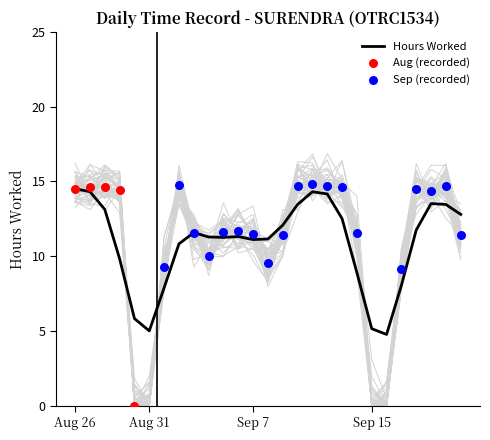

What is the ratio of the value at 20 to the value at 12?

0.9